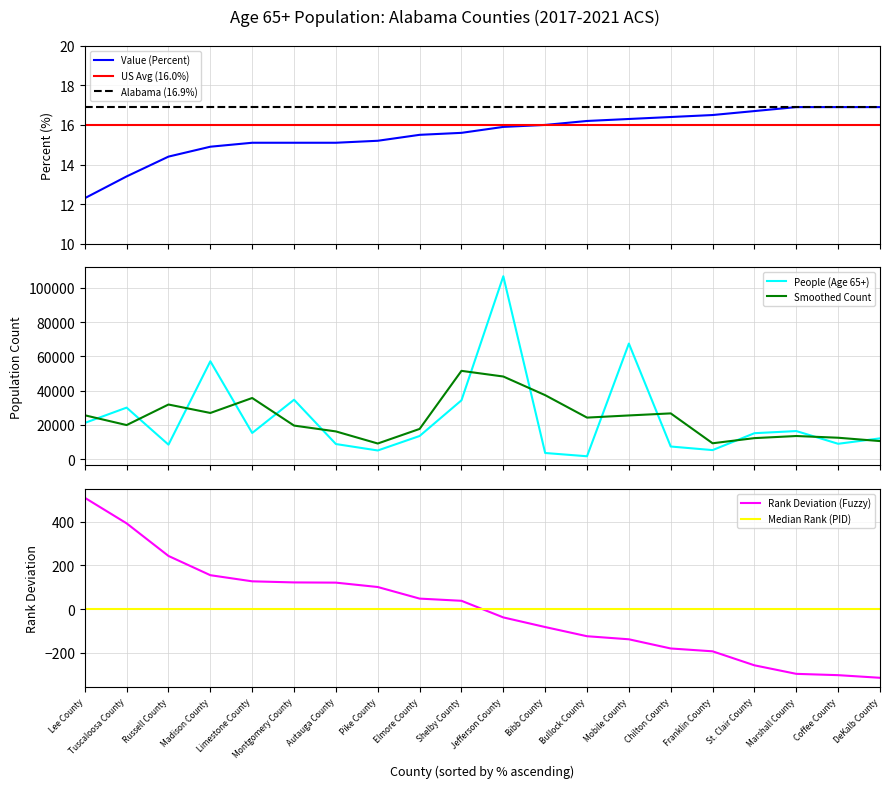

Is this an area chart (filled region under the line)?

No